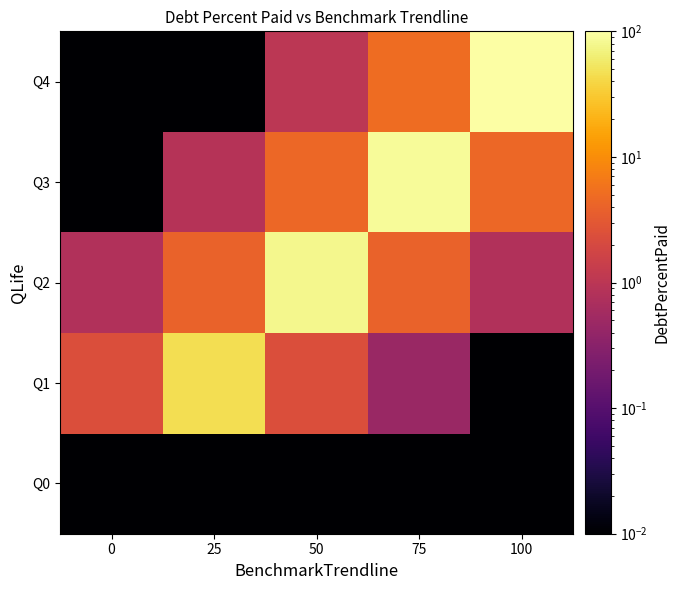

Reading right to left, transcribe all the data shown in this chart.

Q0: 100=0.0	75=0.0	50=0.0	25=0.0	0=0.0
Q1: 100=0.0	75=0.5	50=2.3	25=46.0	0=2.3
Q2: 100=0.8	75=4.0	50=79.2	25=4.0	0=0.8
Q3: 100=4.4	75=88.1	50=4.4	25=0.9	0=0.0
Q4: 100=100.0	75=5.0	50=1.0	25=0.0	0=0.0